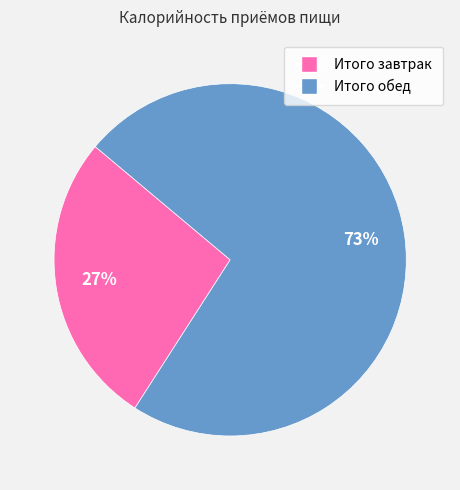

Is the sum of Итого завтрак and Итого обед greater than half?

Yes